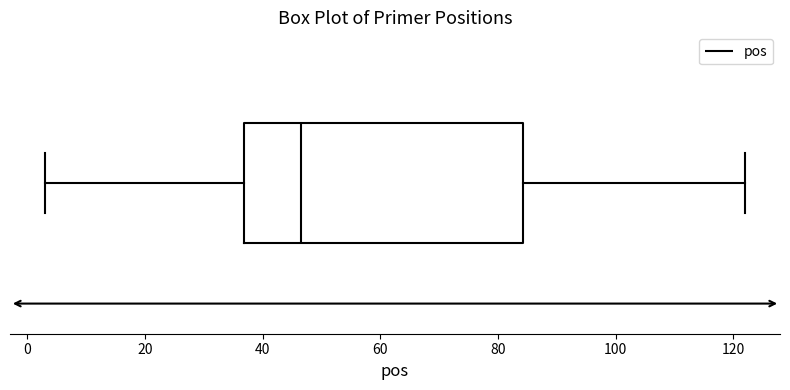

Read this box plot against the x-axis: the position of the median line, the range covered by the box, and the ends of both whiskers. The values are not printed on the chart, so give them approximately, as read against the axis.

median 46, box 36 to 84, whiskers 4 to 122